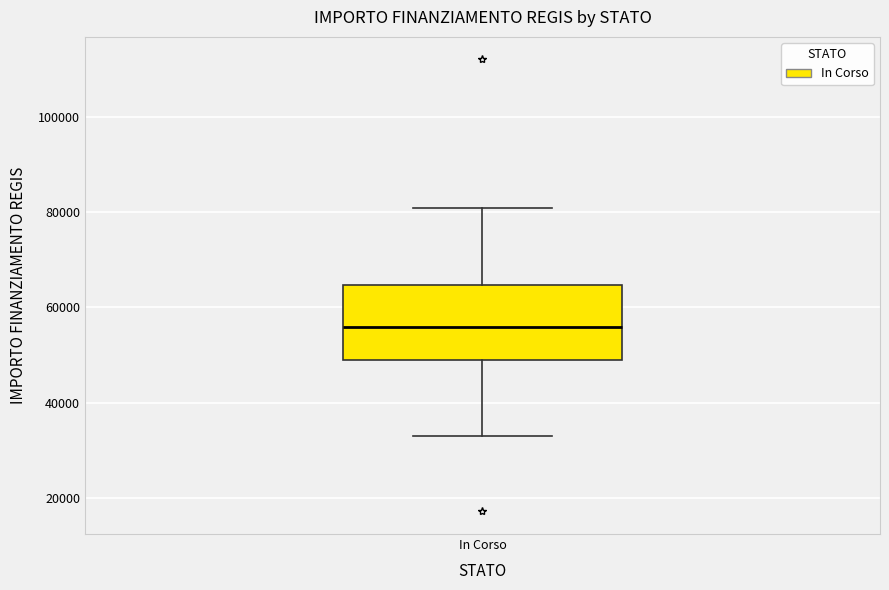

Transcribe this box plot: give where the median line is, the range the box spans, and where the two whiskers end, as read against the y-axis. The values are not printed on the chart, so give them approximately, as read against the axis.

median 56000, box 50000 to 64000, whiskers 32000 to 80000